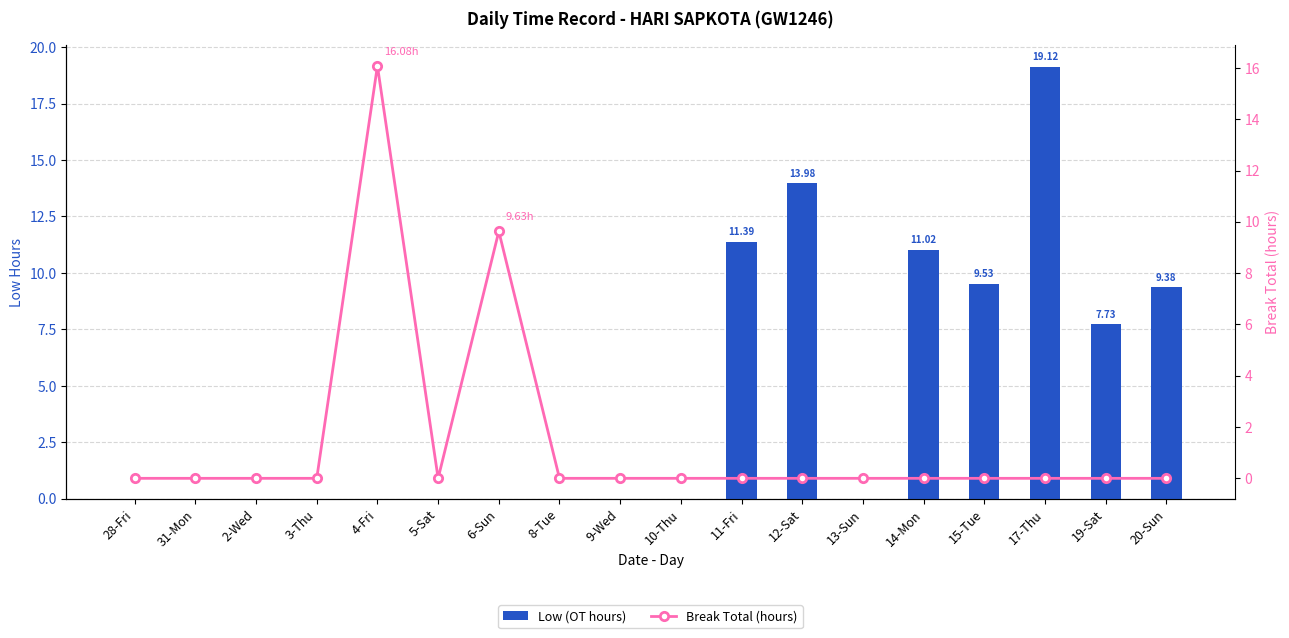

List the series in order of their peak value, highest first.

Low (OT hours), Break Total (hours)